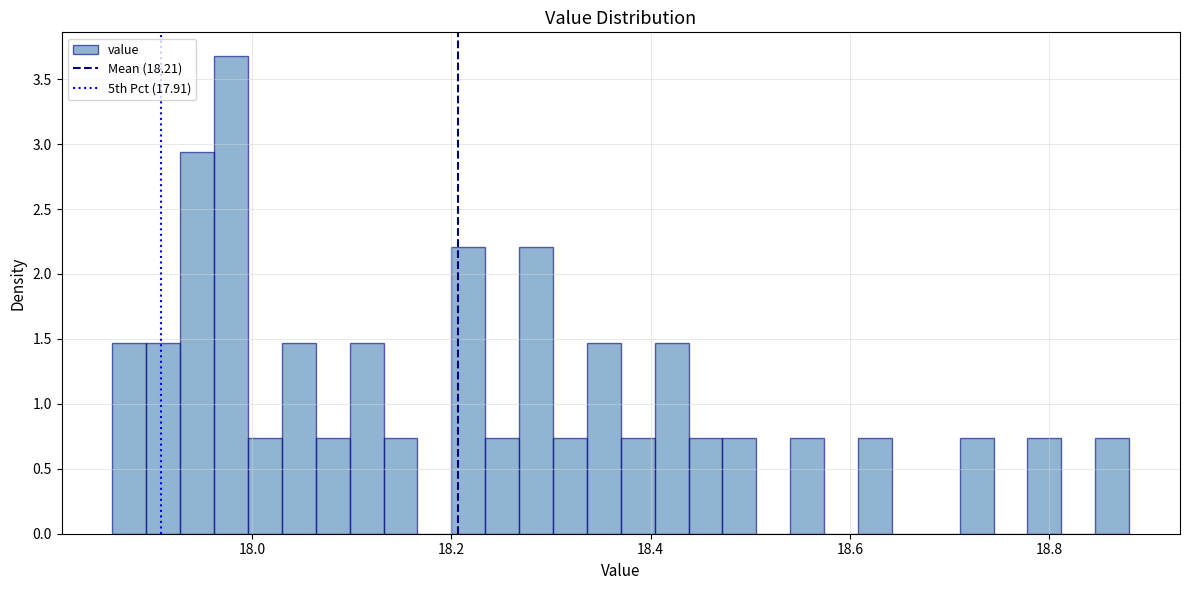

Read against the x-axis, roughly where is the centre of the tallest bar?

17.98